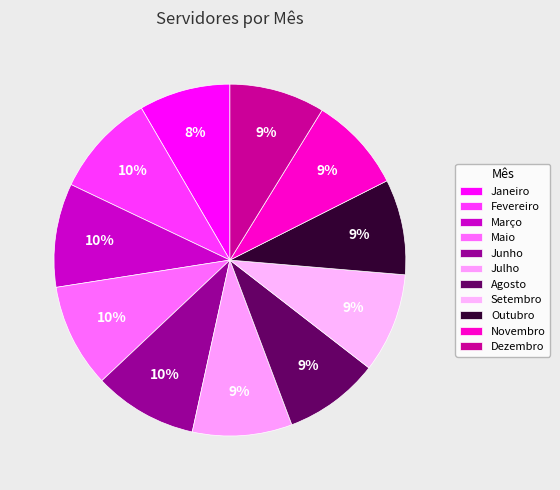

Is the sum of Julho and Novembro greater than half?

No